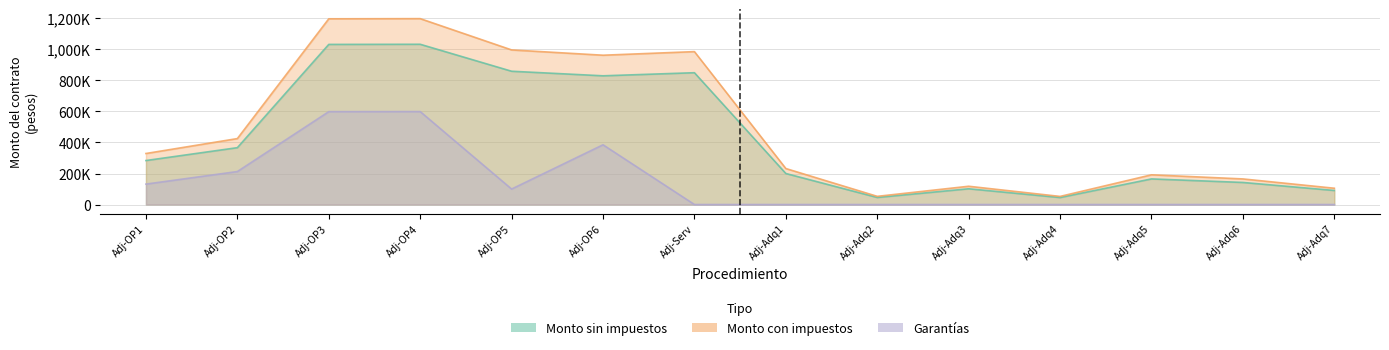

Does the chart display data point markers on the line(s)?

No